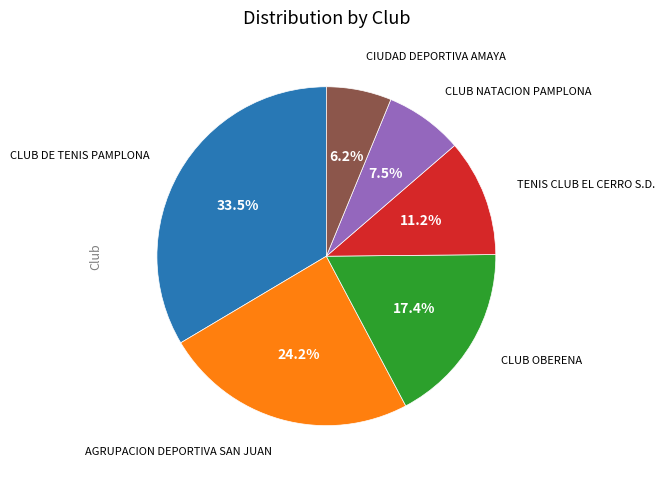

To the nearest percent, what portion does CLUB OBERENA represent?

17%